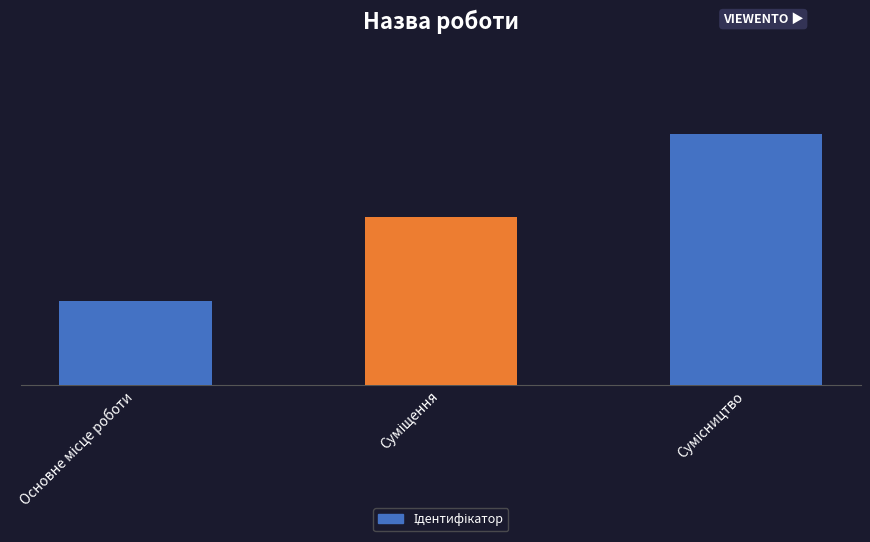

What is the sum of all values?

6